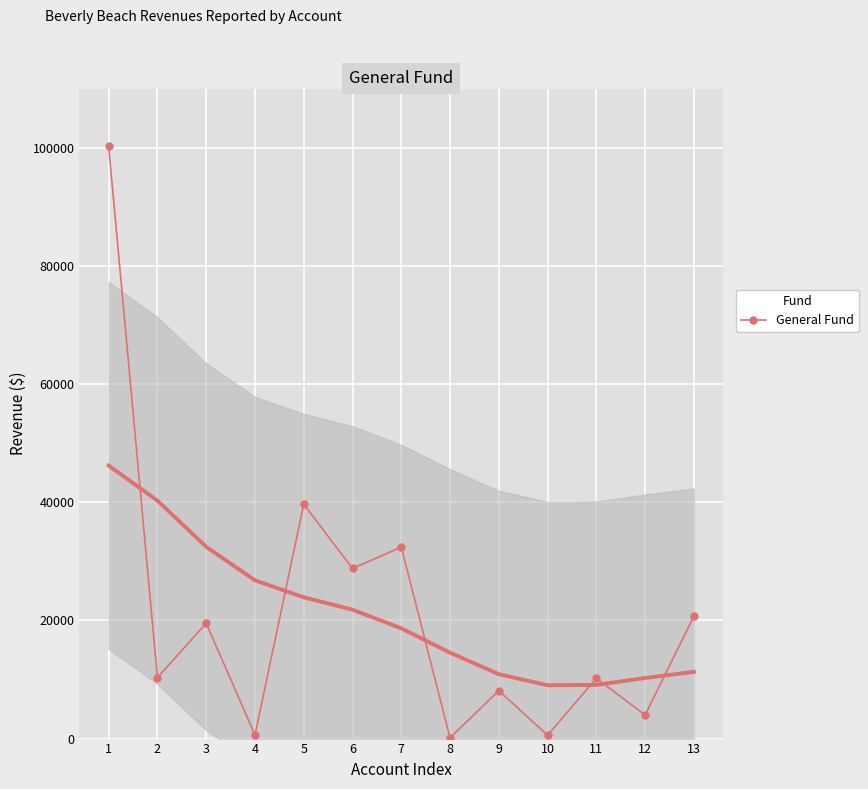

Rank the categories by value from highest to lowest.

1, 5, 7, 6, 13, 3, 2, 11, 9, 12, 4, 10, 8